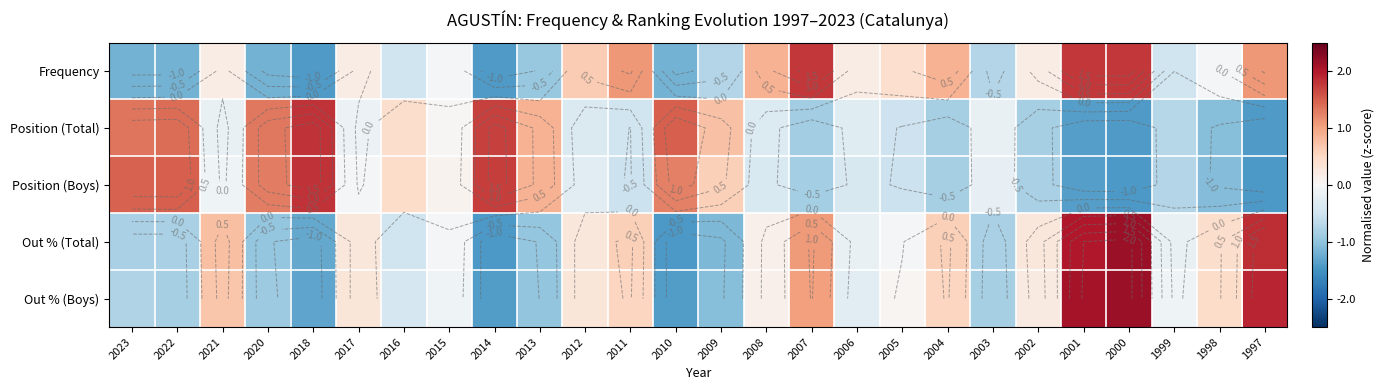

Which series has the largest total across all categories?

Position (Boys)